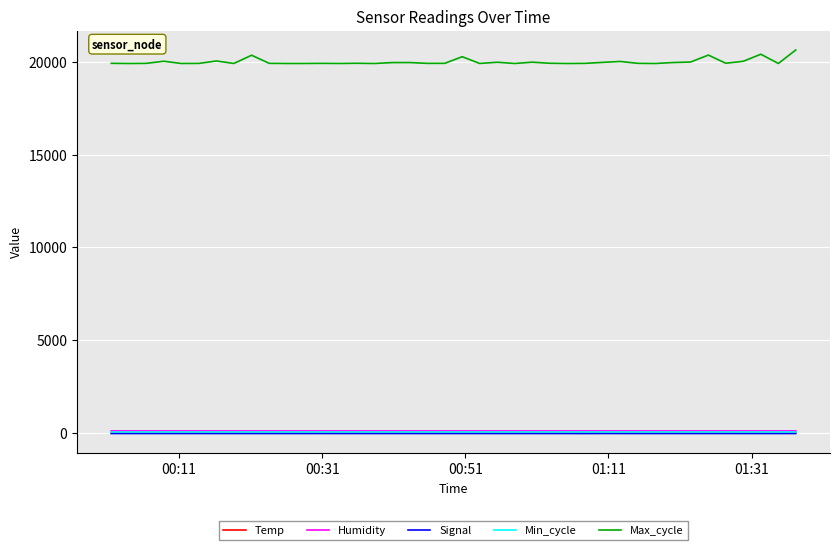

Which series has the largest range (max minus min)?

Max_cycle